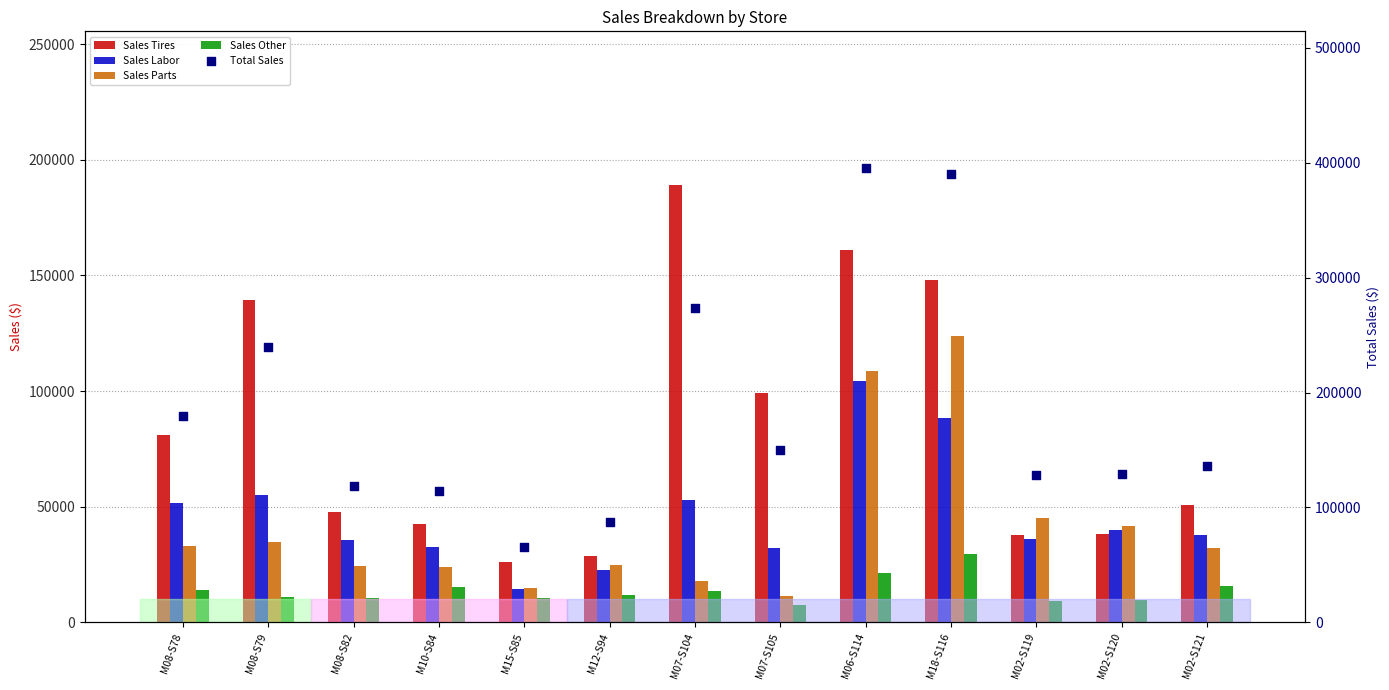

Which series reaches the maximum Y coordinate?

Total Sales